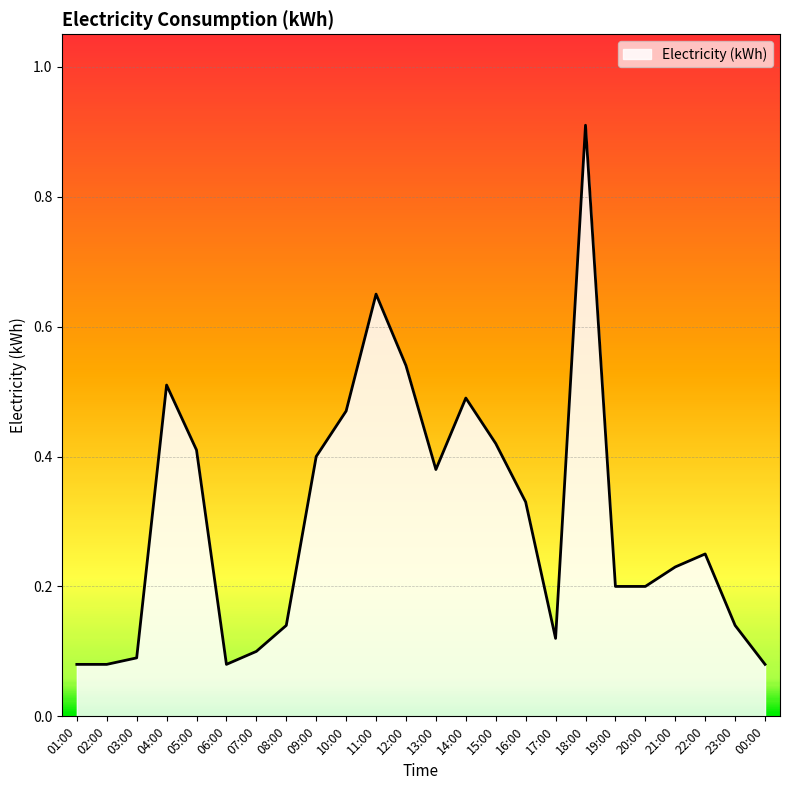

What is the greatest value displayed?

0.9